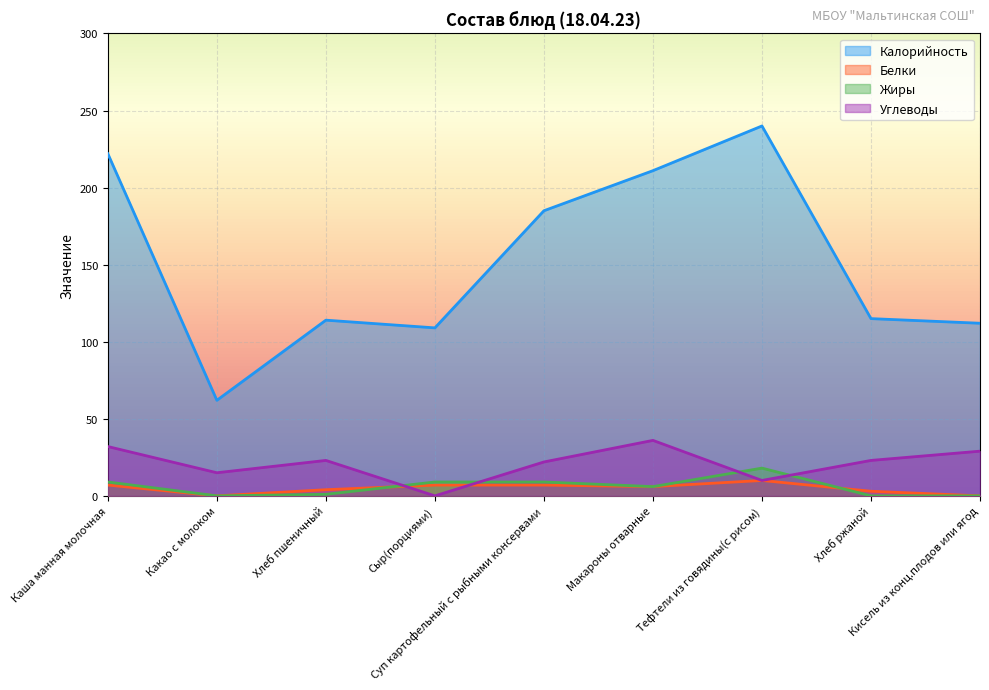

The value of Жиры at Сыр(порциями) is 3. True or false?

False